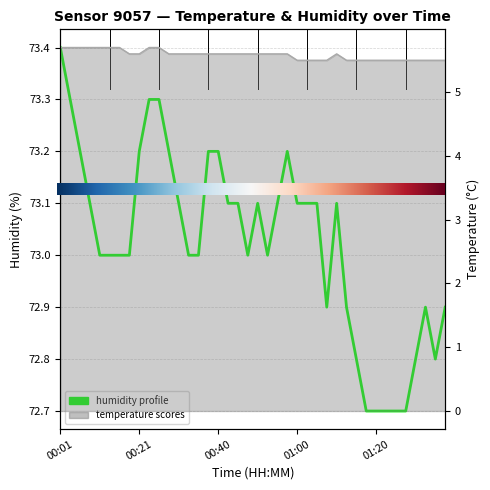

Rank the series at 36 from highest to lowest value.

humidity, temperature